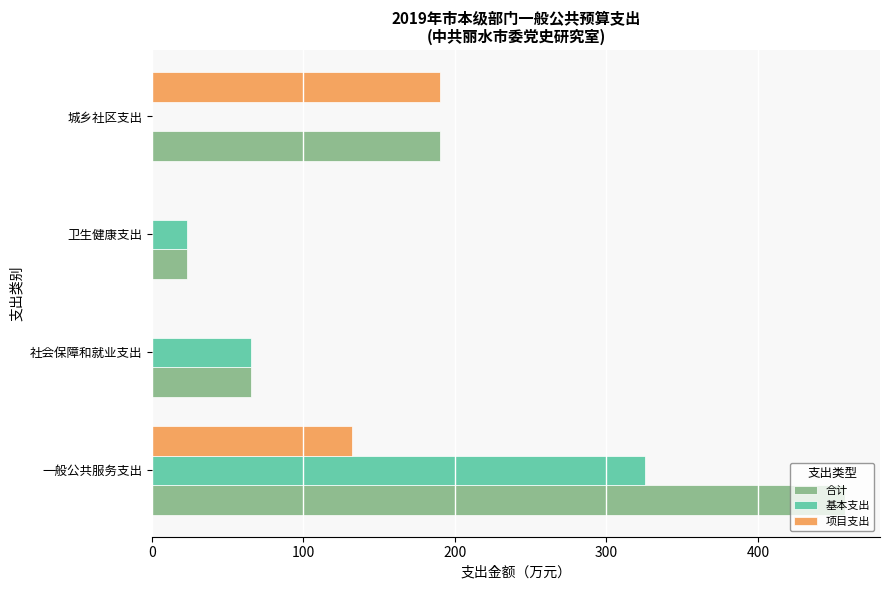

What is the sum of all 项目支出 values?

322.0